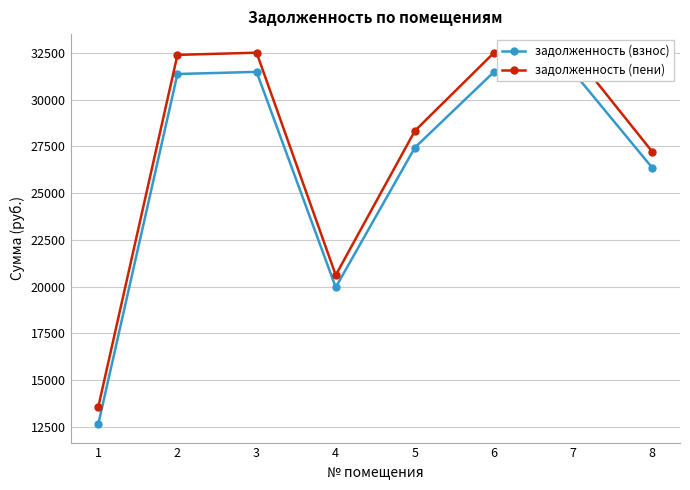

True or false: задолженность (пени) has more than 1 points higher than both neighbors.

False